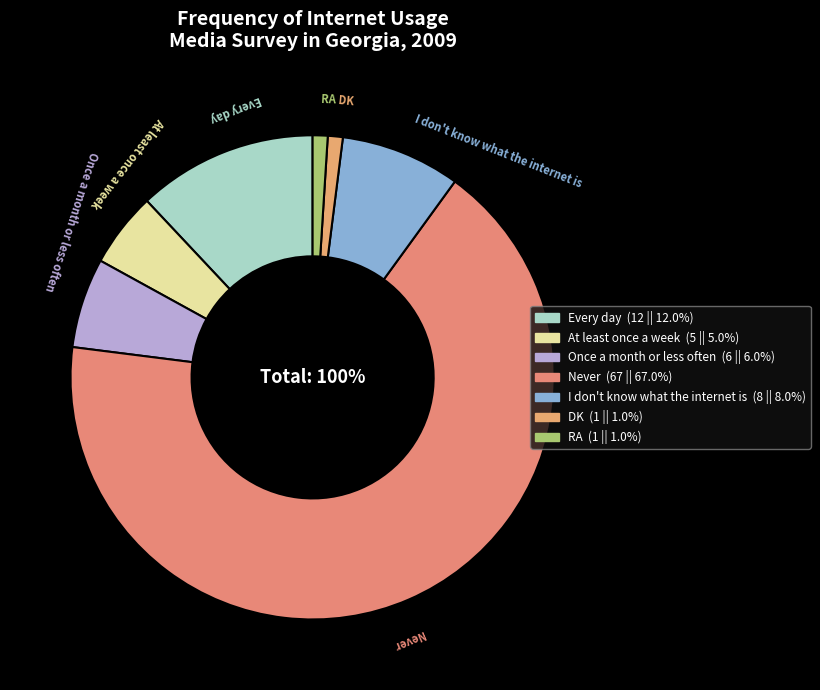

Rank the categories by value from lowest to highest.

DK, RA, At least once a week, Once a month or less often, I don't know what the internet is, Every day, Never